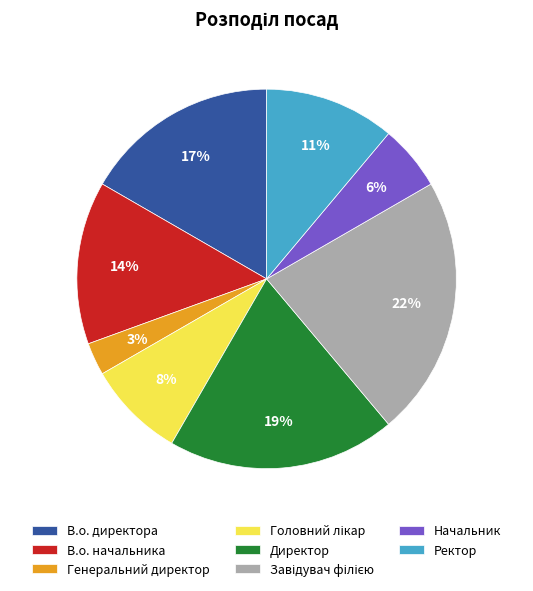

Is it true that Ректор is 11% of the pie?

True